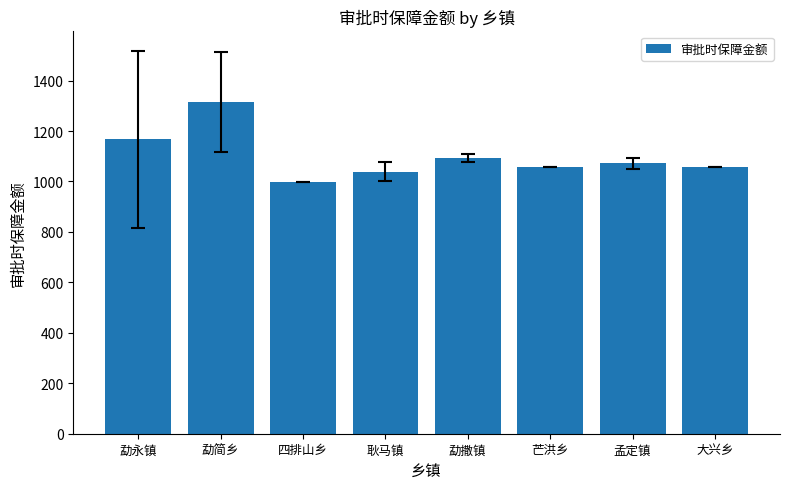

Where is the data nearest to the value 1155?

勐永镇